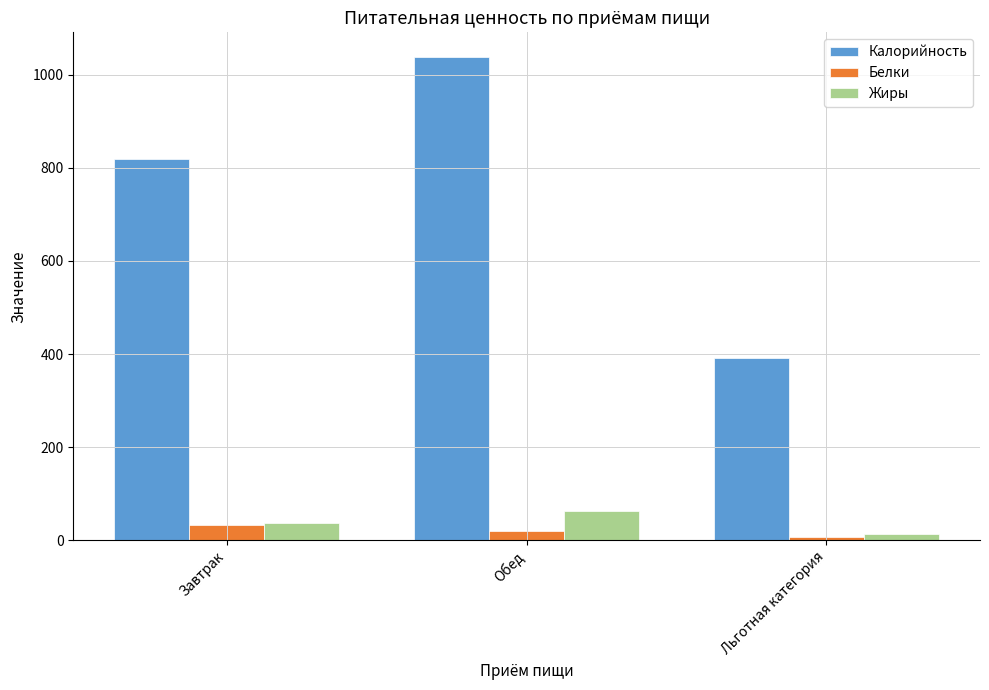

How many values in the Калорийность series are below 820?

1